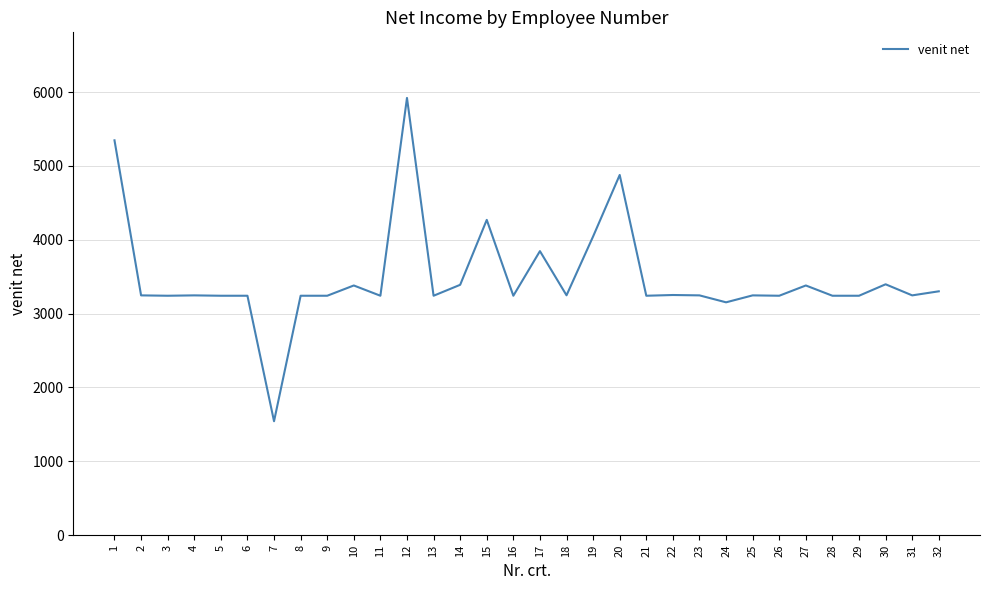

The value at 11 is 2137. True or false?

False